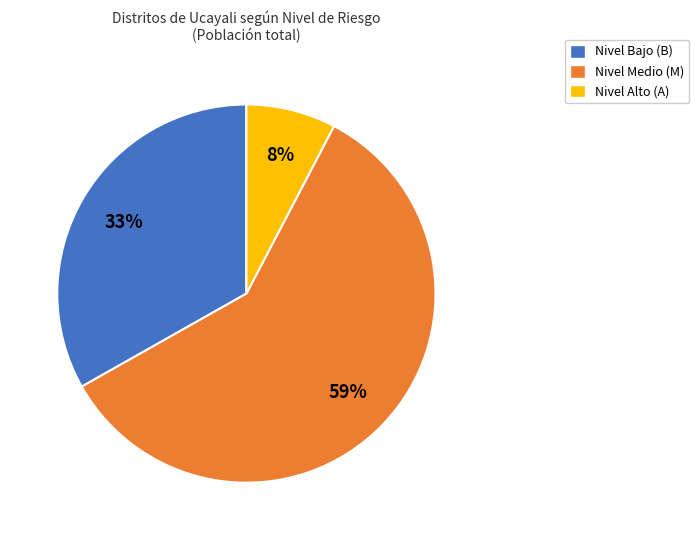

Does Nivel Alto (A) account for over 50% of the chart?

No